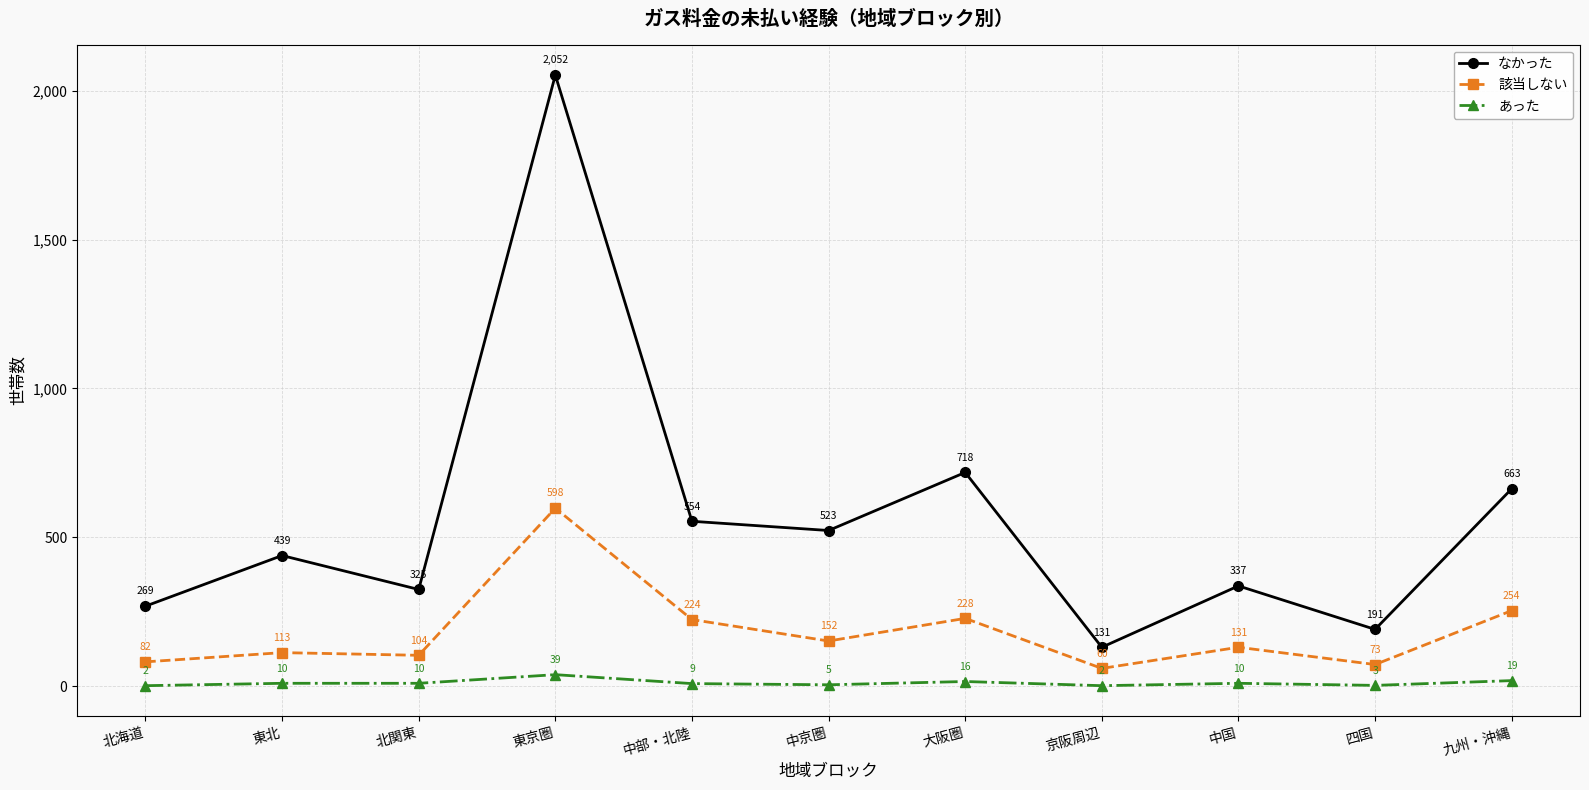

Between 北海道 and 中国, which series saw the biggest shift?

なかった